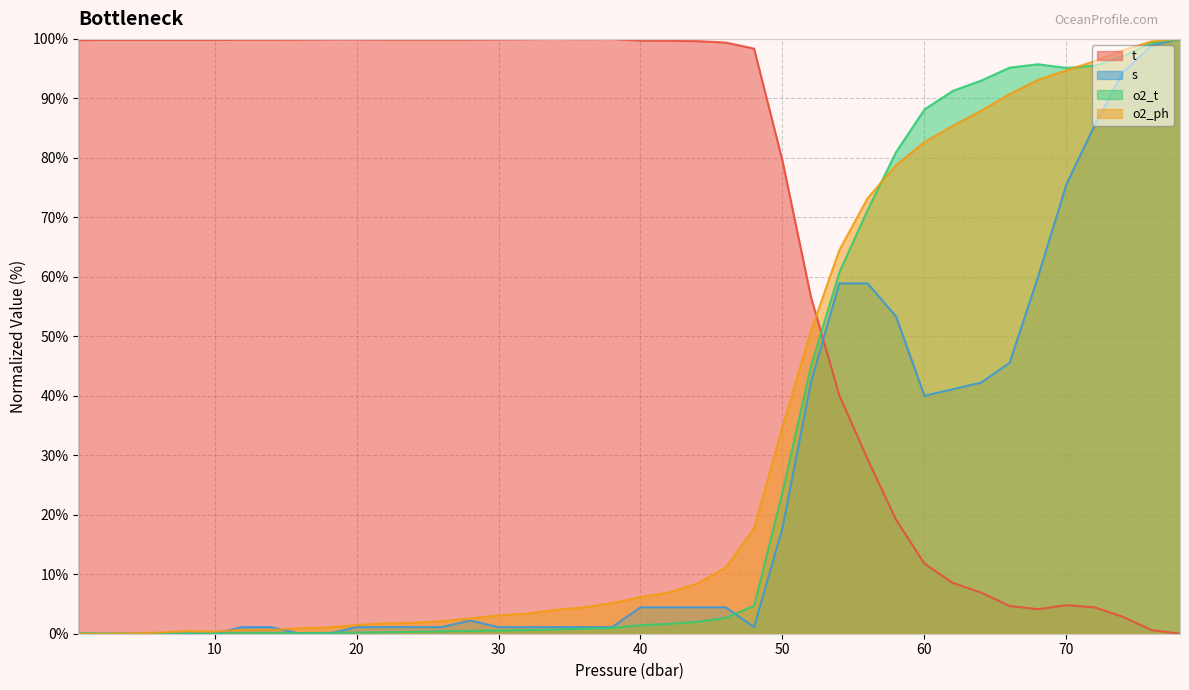

How many values in o2_t are above zero?

39